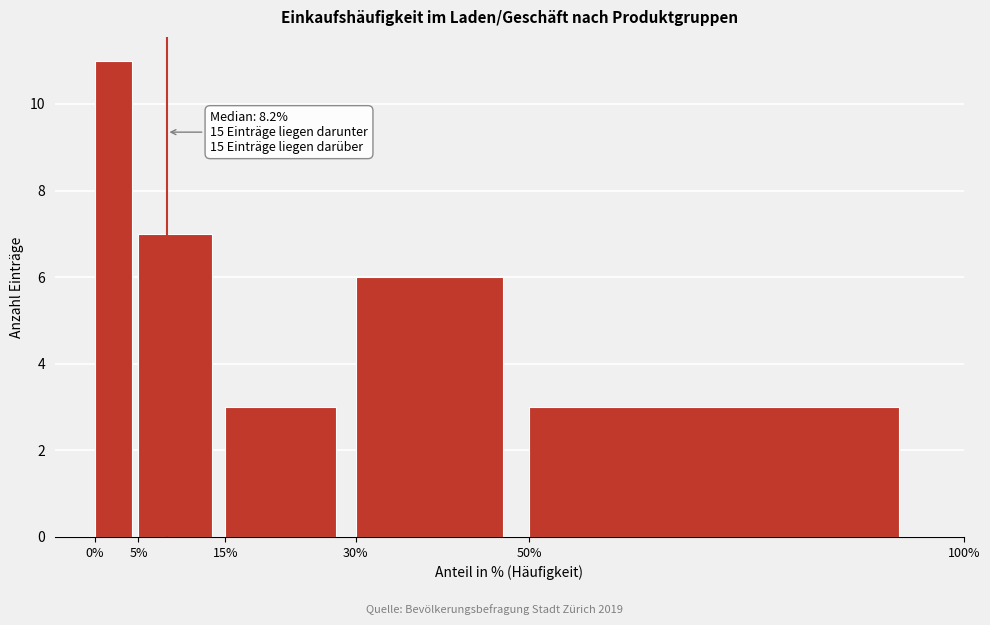

Over which range of the x-axis is the bar tallest?

0% to 5%